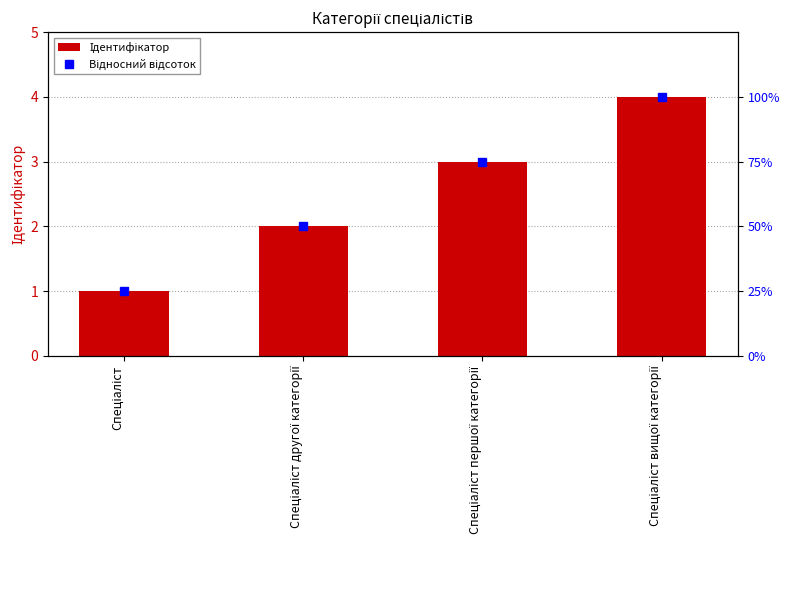

Rank the series at Спеціаліст from highest to lowest value.

Відносний відсоток, Ідентифікатор